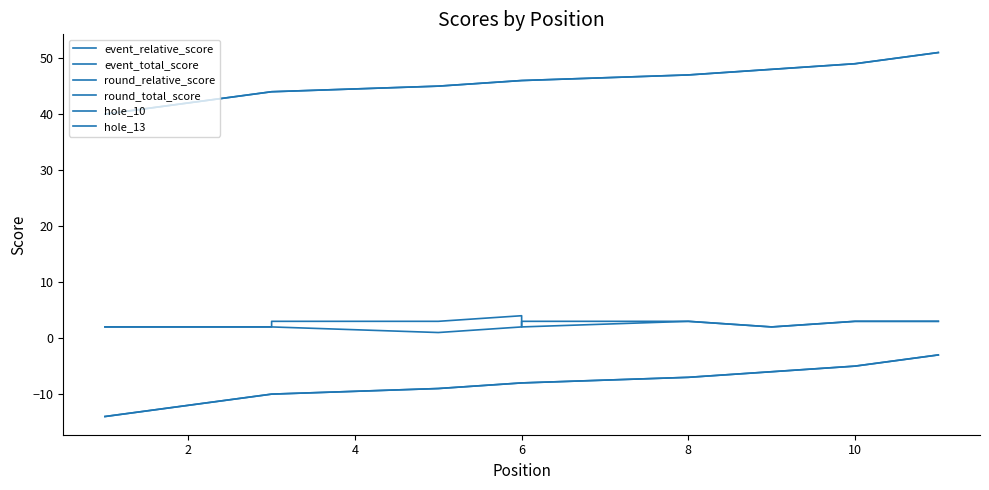

What is the value of the round_total_score point at the 2nd from the left?

42